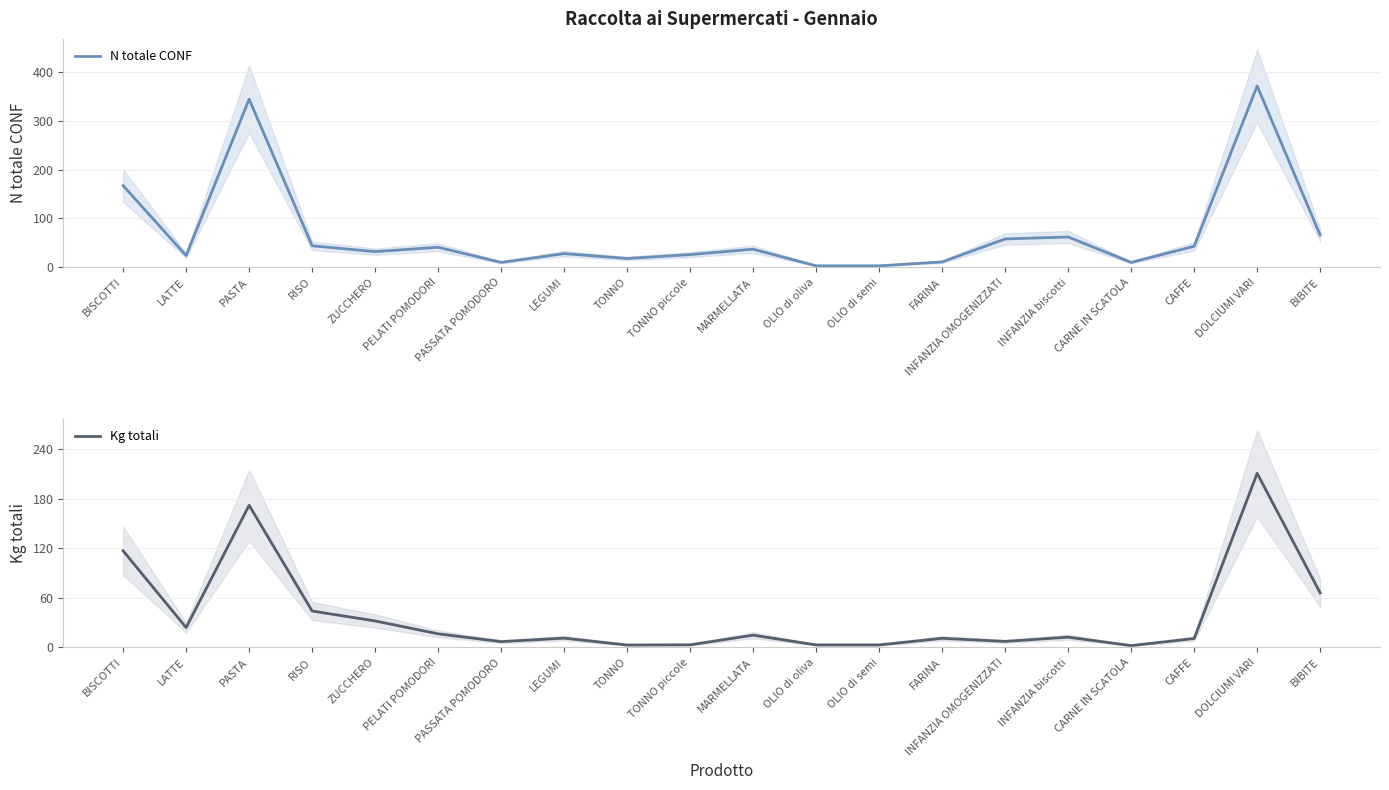

Which series has the largest total across all categories?

N totale CONF